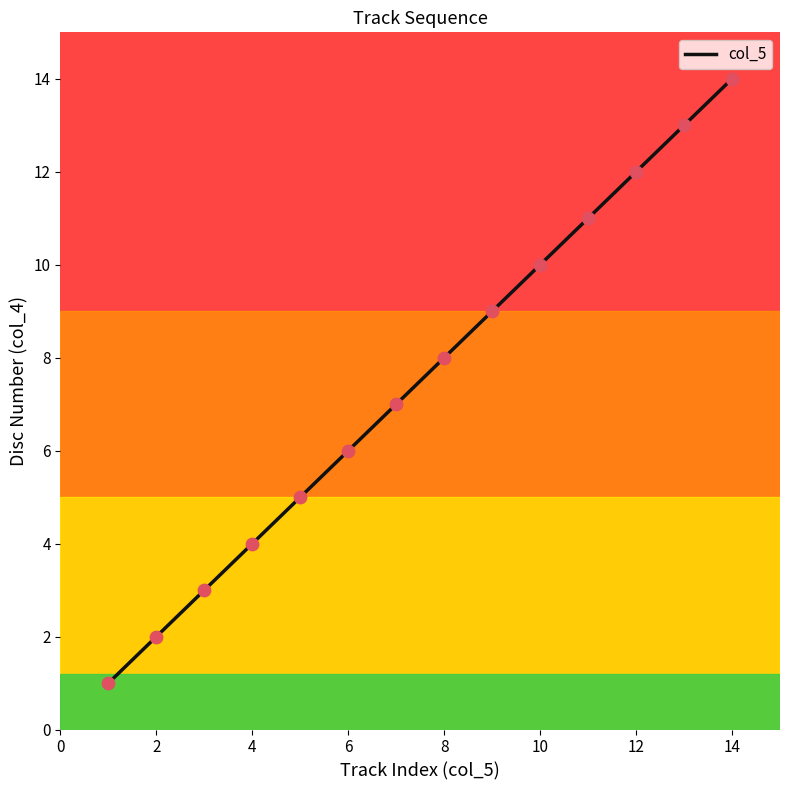

What is the greatest value displayed?

14